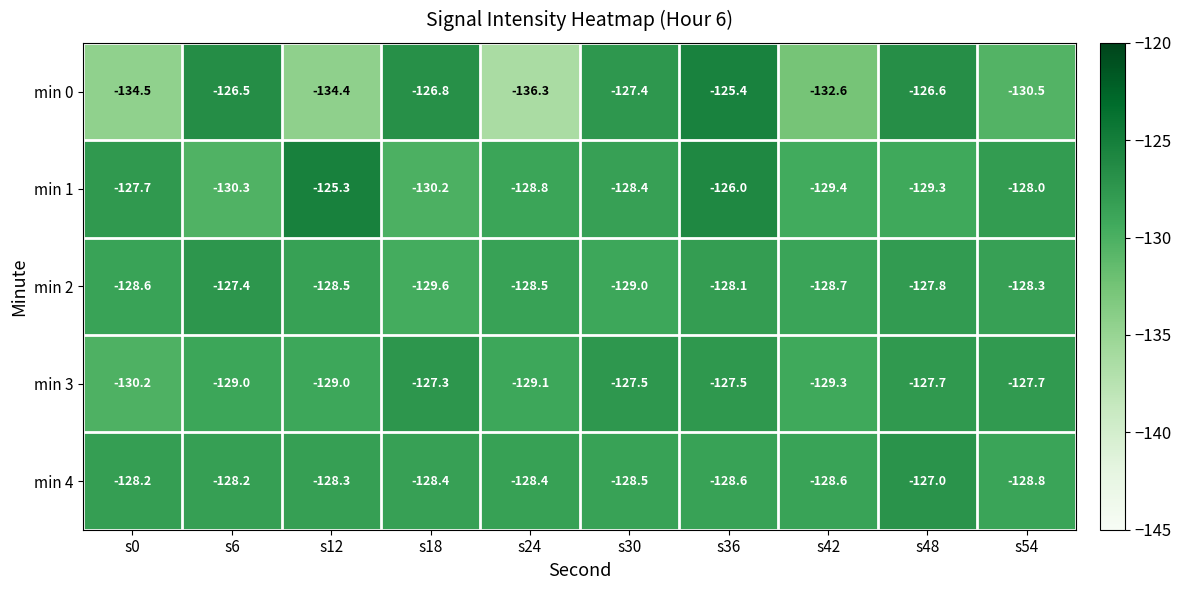

List the series in order of their peak value, highest first.

min 1, min 0, min 4, min 3, min 2